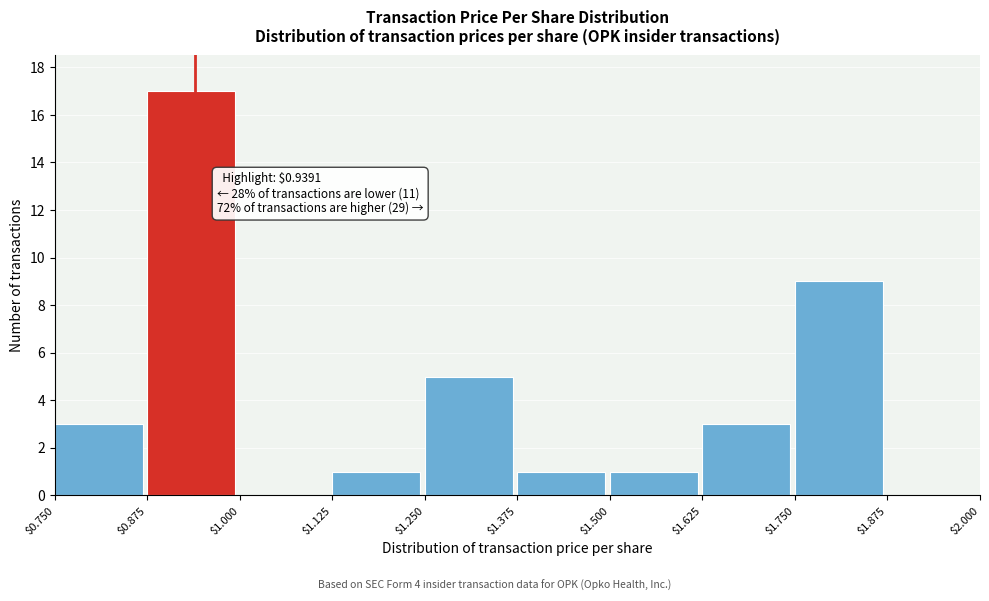

Which range on the x-axis has the tallest bar?

$0.875 to $1.000